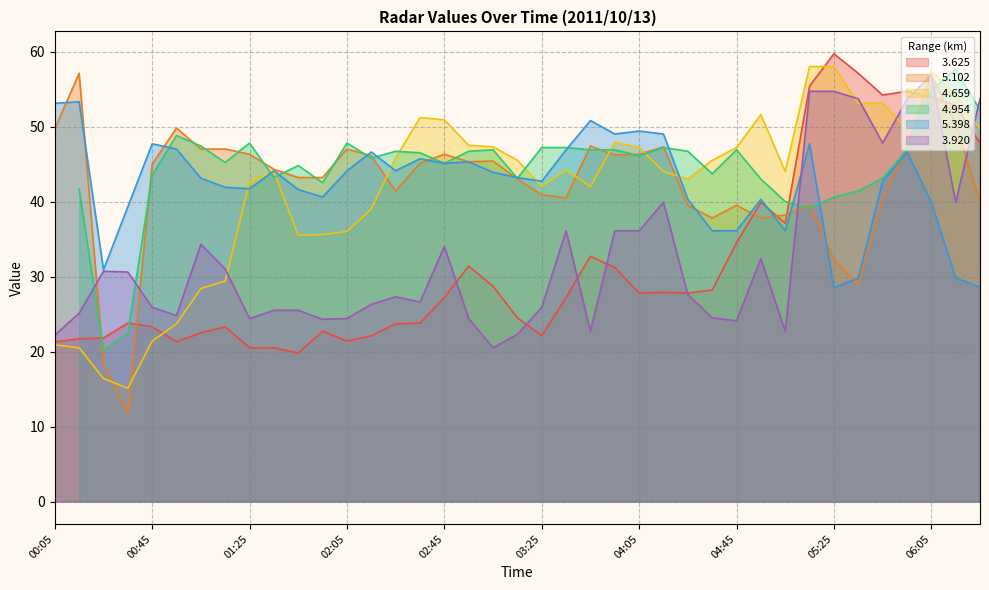

True or false:   3.920 has a value of 31.6 at 03:45.

False